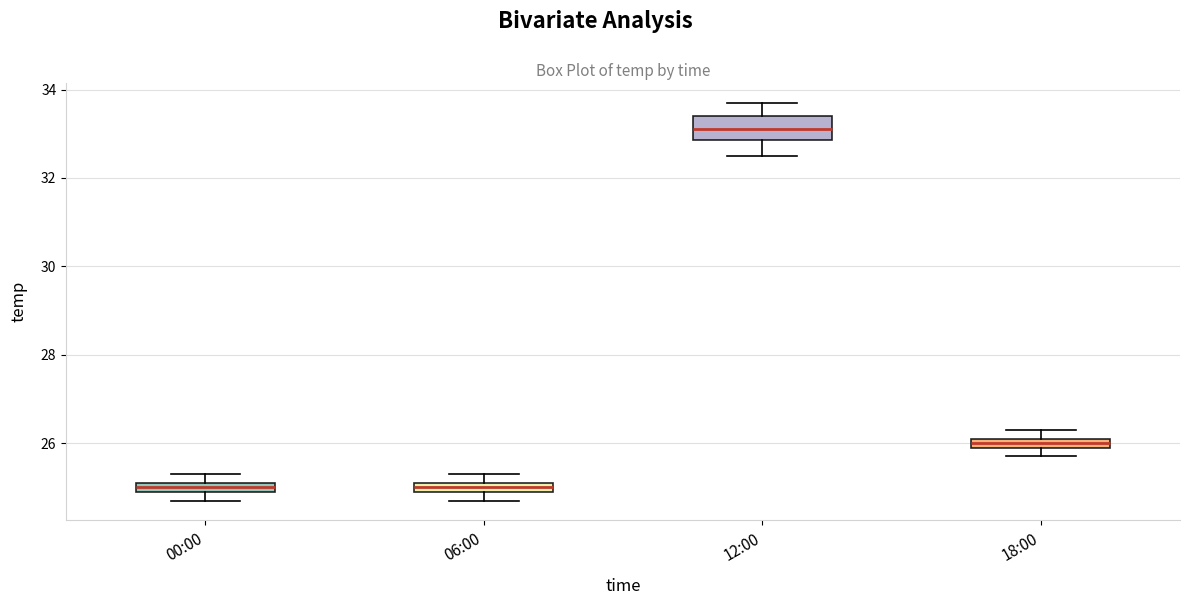

Where does the median line of the box for 12:00 sit on the y-axis? The values are not printed on the chart, so give them approximately, as read against the axis.

33.2